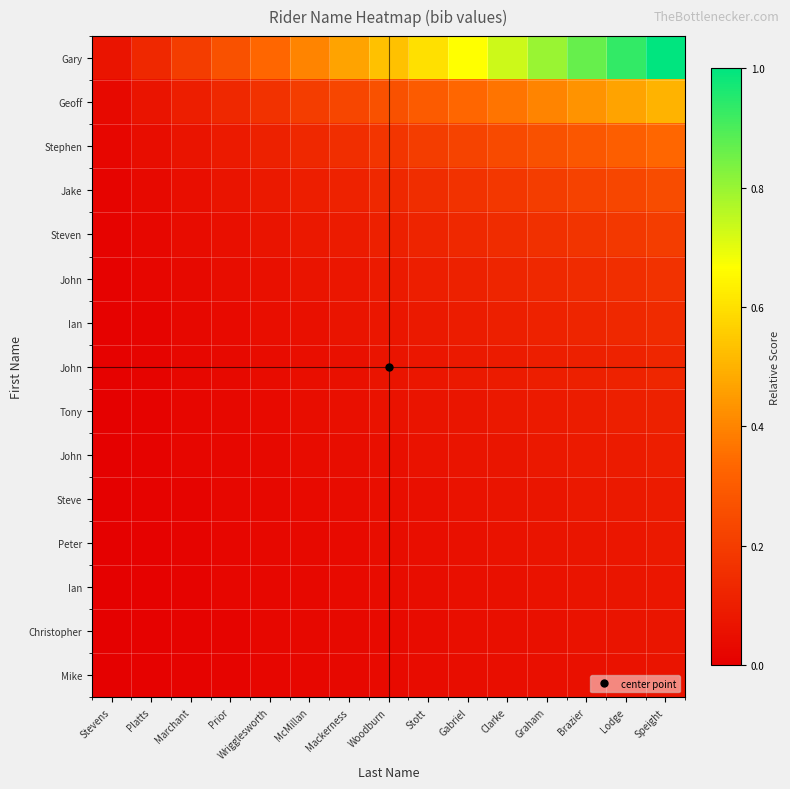

What is the total value across all series at Marchant?

0.7